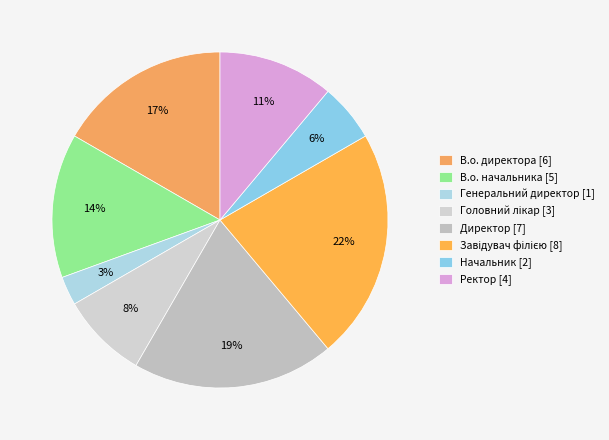

Which slice is the smallest?

Генеральний директор